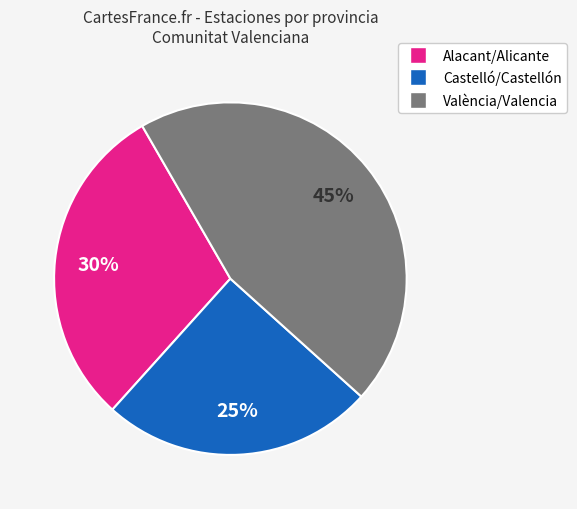

Is the sum of Alacant/Alicante and València/Valencia greater than half?

Yes